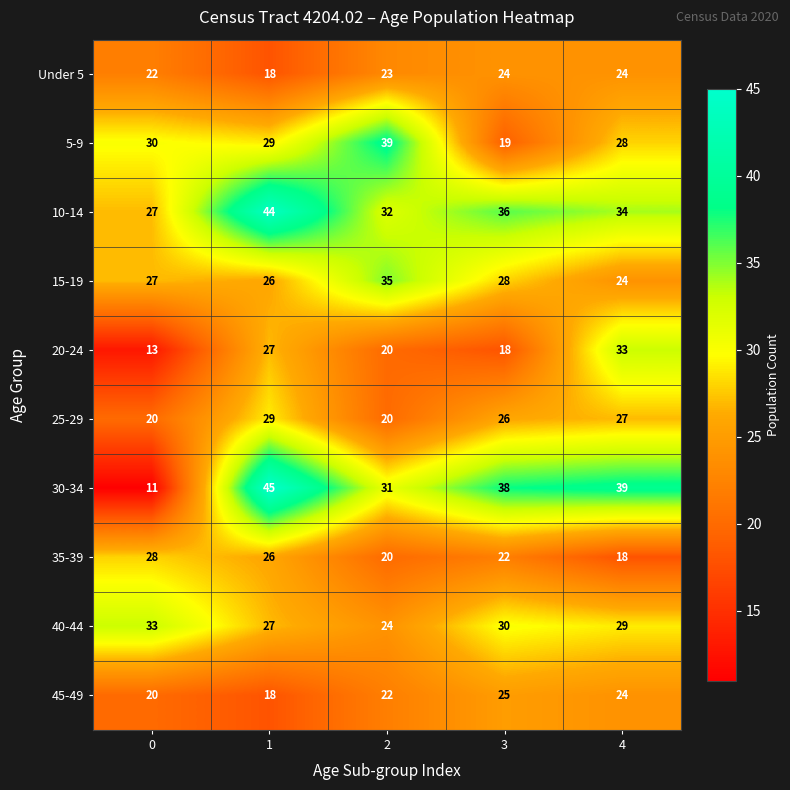

The value of 35-39 at 3 is 22. True or false?

True